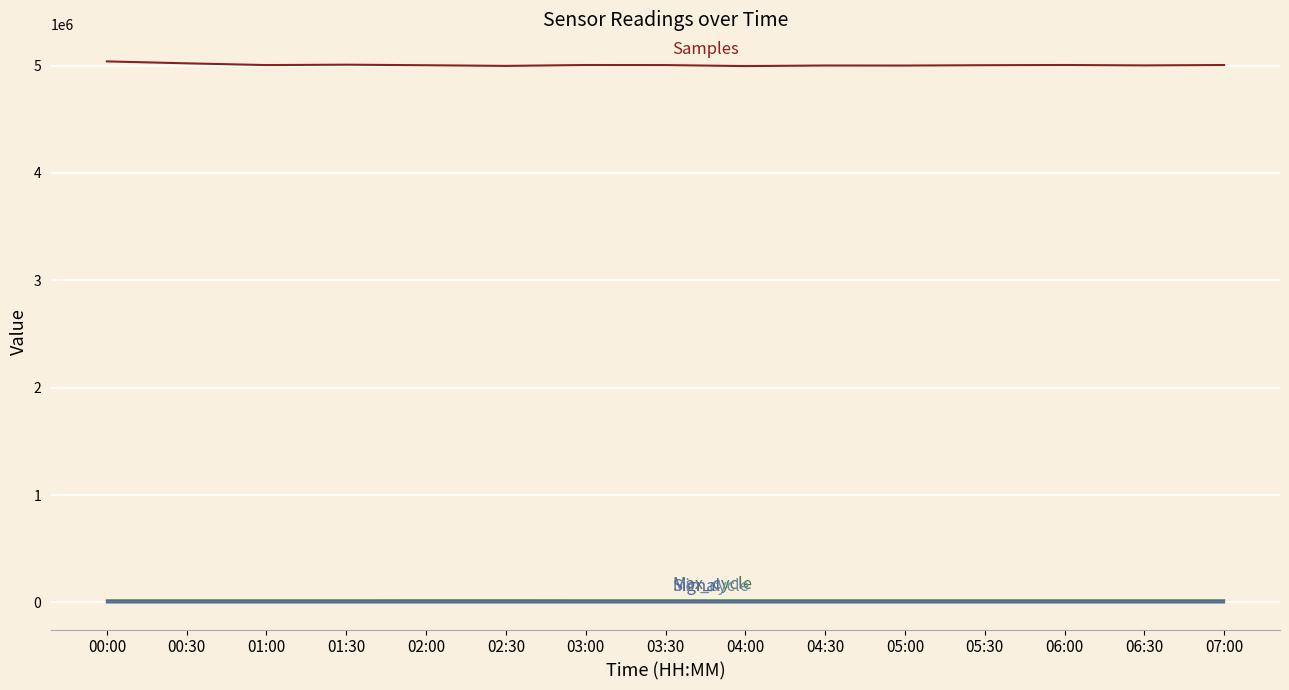

What is the maximum value shown in the chart?

5039297